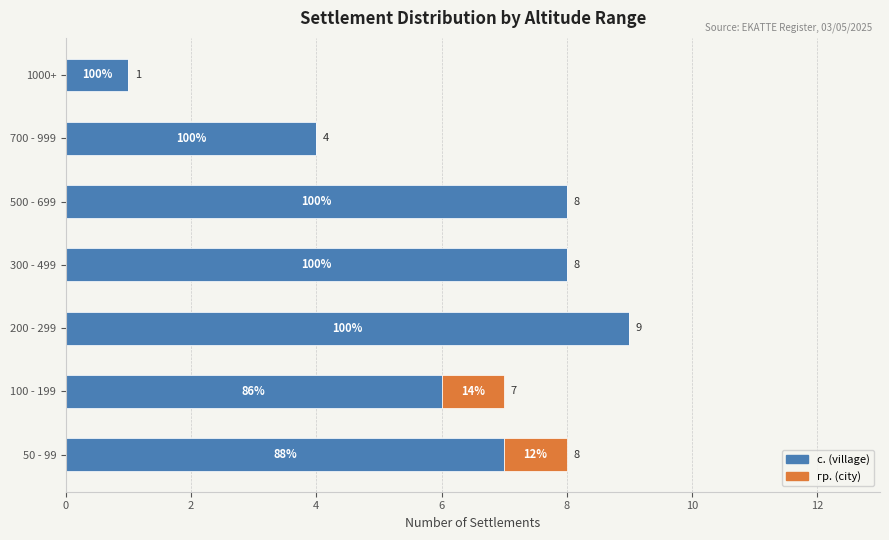

What are all the series names shown in the legend?

с. (village), гр. (city)